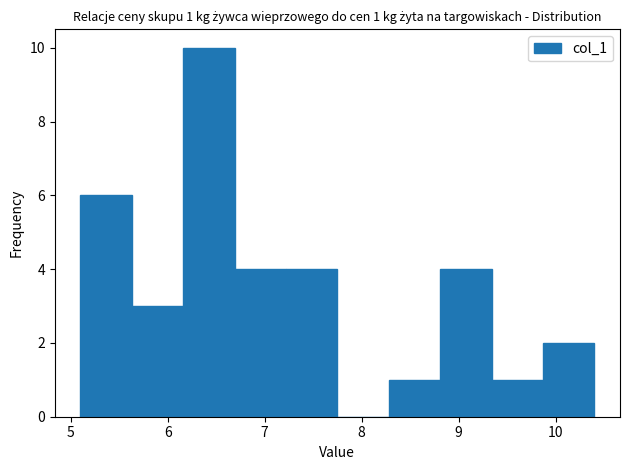

Over which range of the x-axis is the bar tallest?

6.16 to 6.69